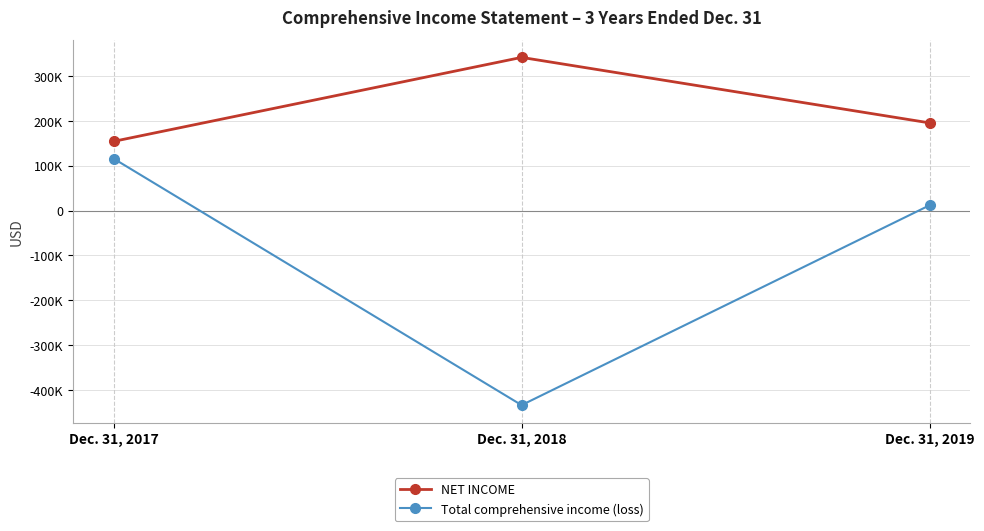

What is the difference between the NET INCOME values at Dec. 31, 2017 and Dec. 31, 2019?

41227